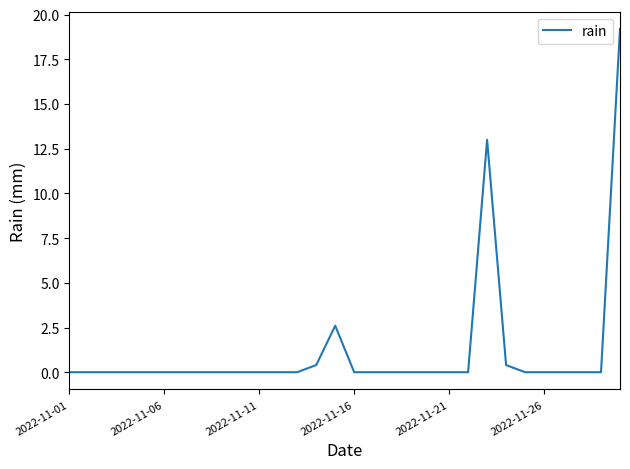

What is the maximum value shown in the chart?

19.2